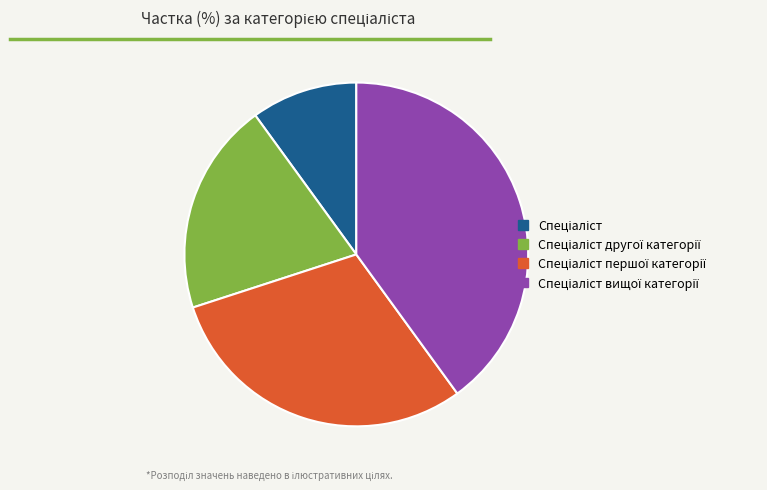

Is there a majority slice in this chart?

No